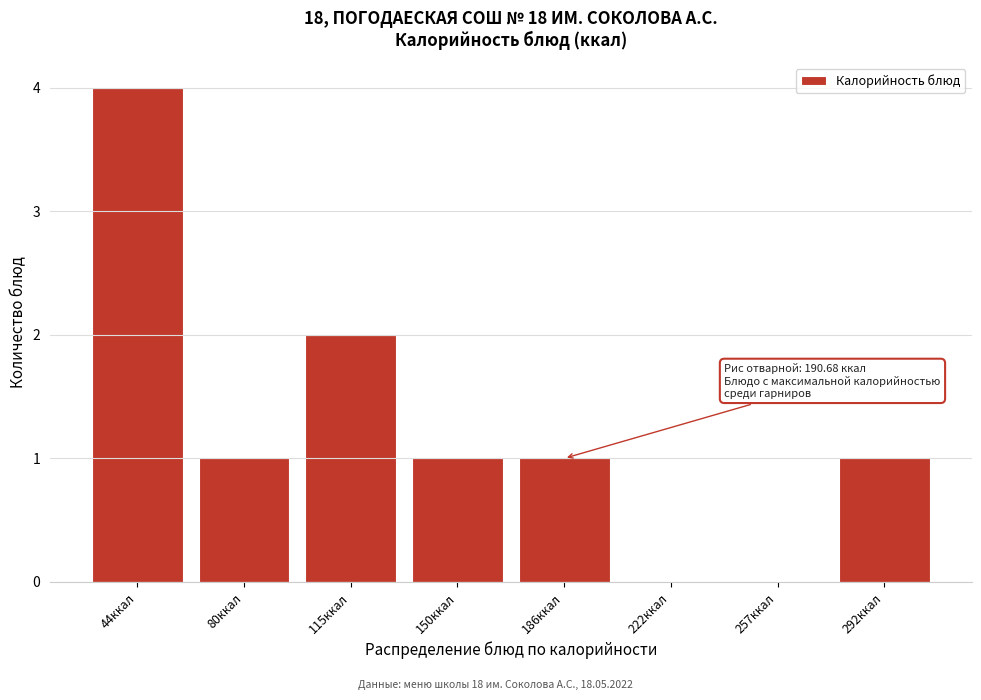

Reading left to right, list all the values displayed in this chart.

44ккал=4	80ккал=1	115ккал=2	150ккал=1	186ккал=1	222ккал=0	257ккал=0	292ккал=1